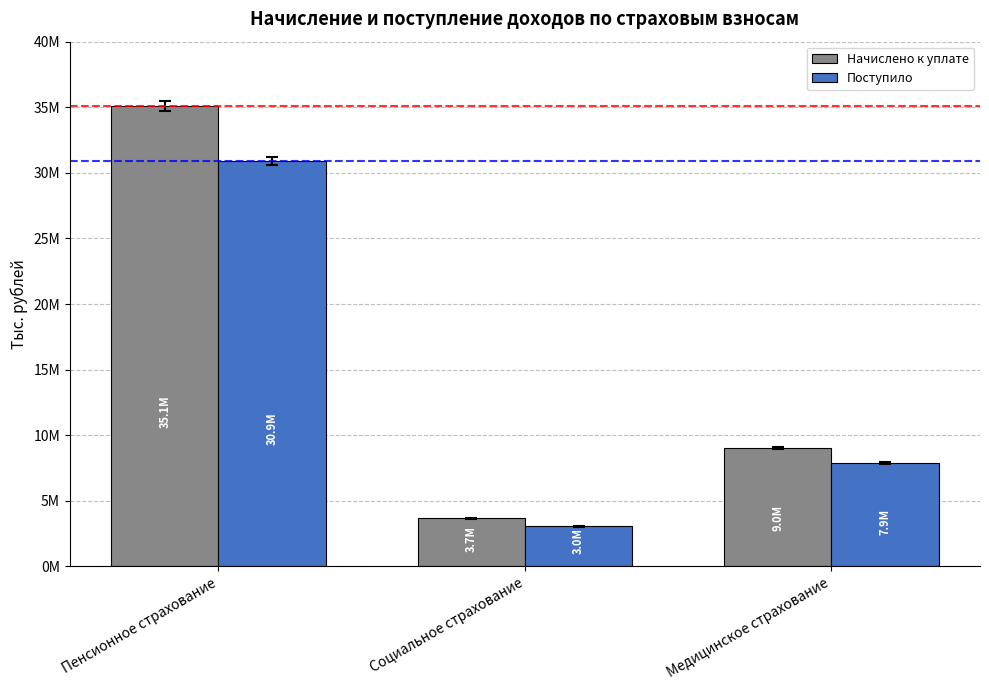

What are all the series names shown in the legend?

Начислено к уплате, Поступило